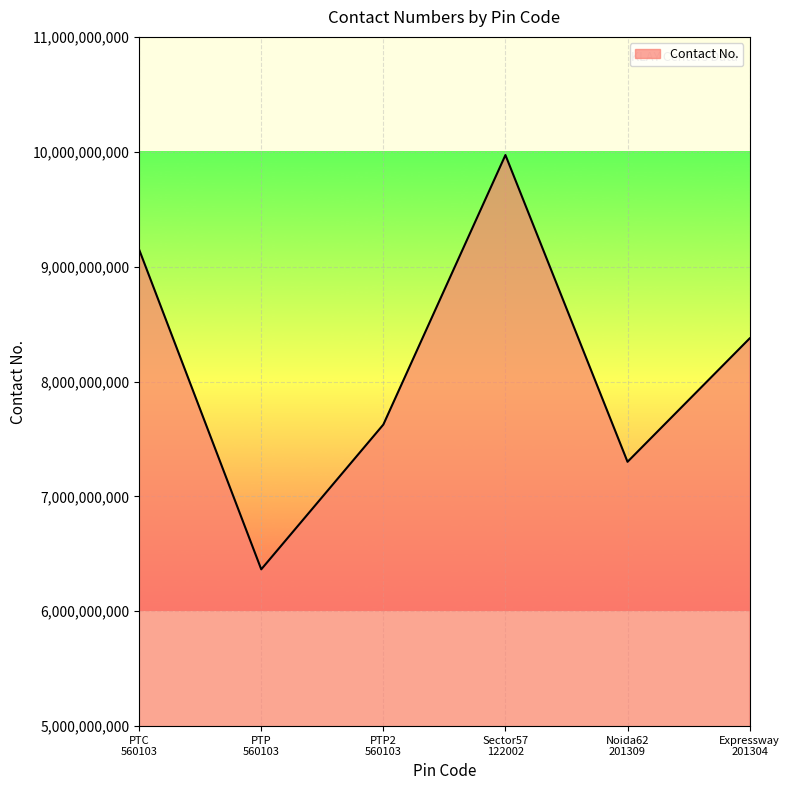

Reading left to right, what are all the values shown in this chart?

9148196883	6364908987	7625007894	9971545905	7300931793	8375063975